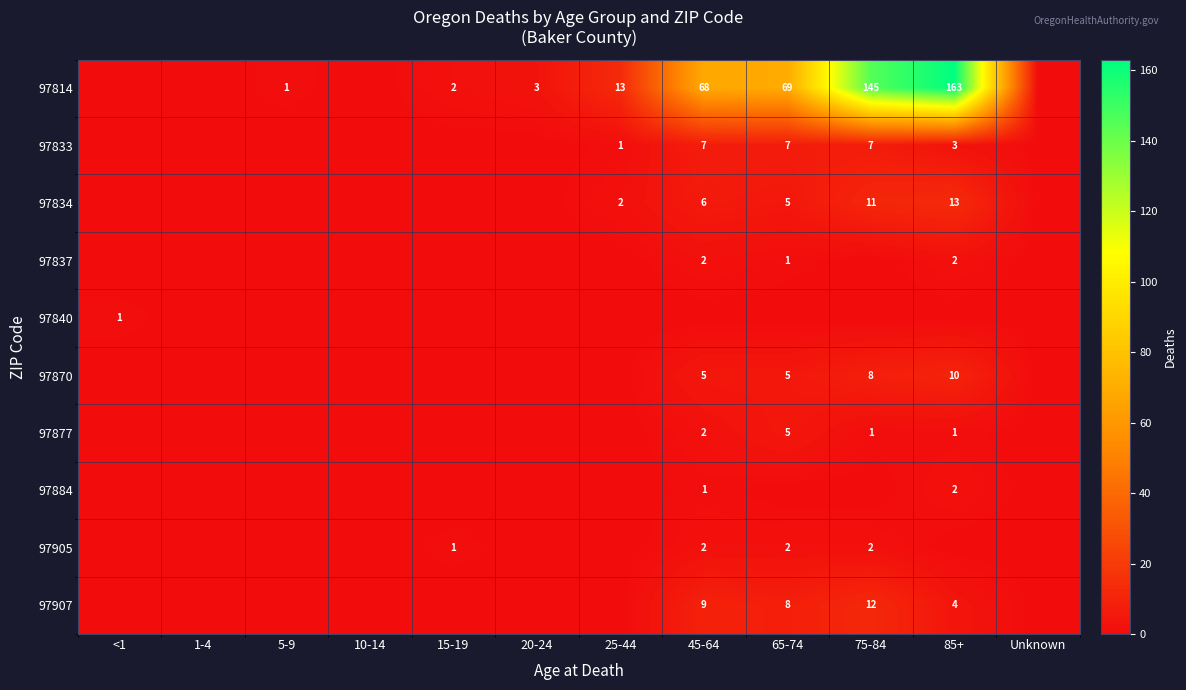

Rank the series by their maximum value, from highest to lowest.

97814, 97834, 97907, 97870, 97833, 97877, 97837, 97884, 97905, 97840